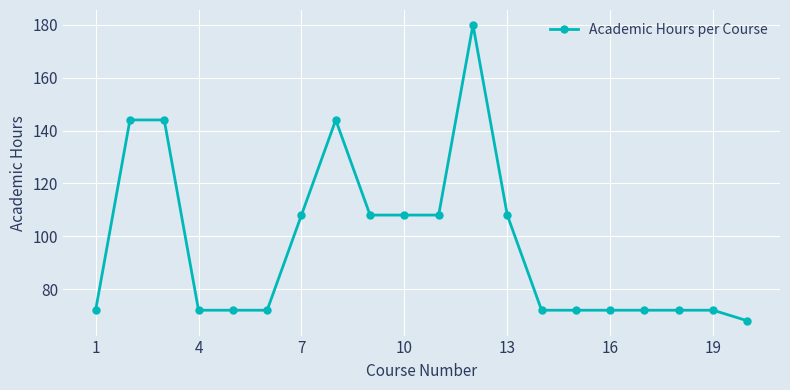

What is the sum of all values?

1940